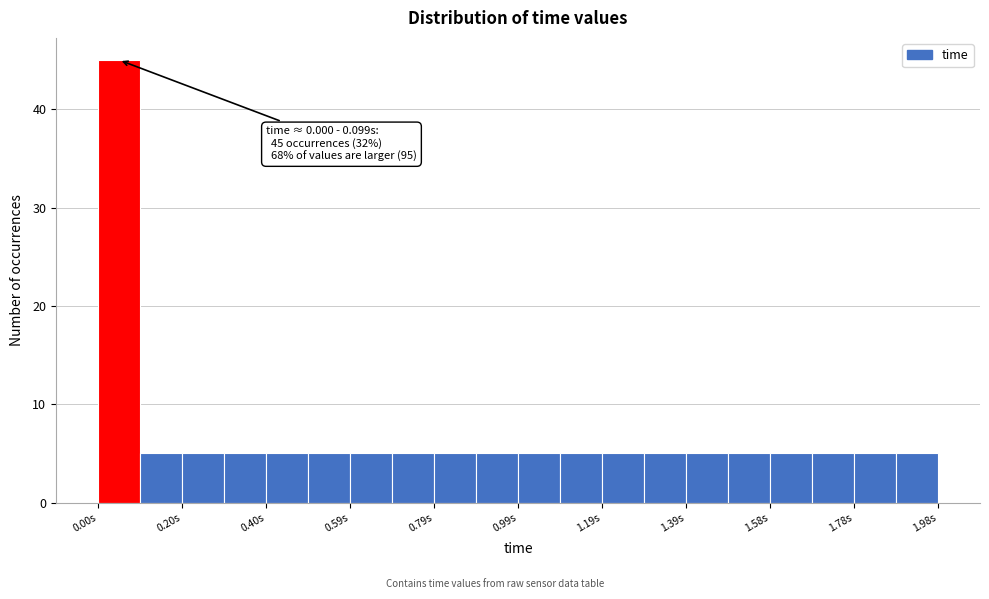

Which range on the x-axis has the tallest bar?

0.00 to 0.10